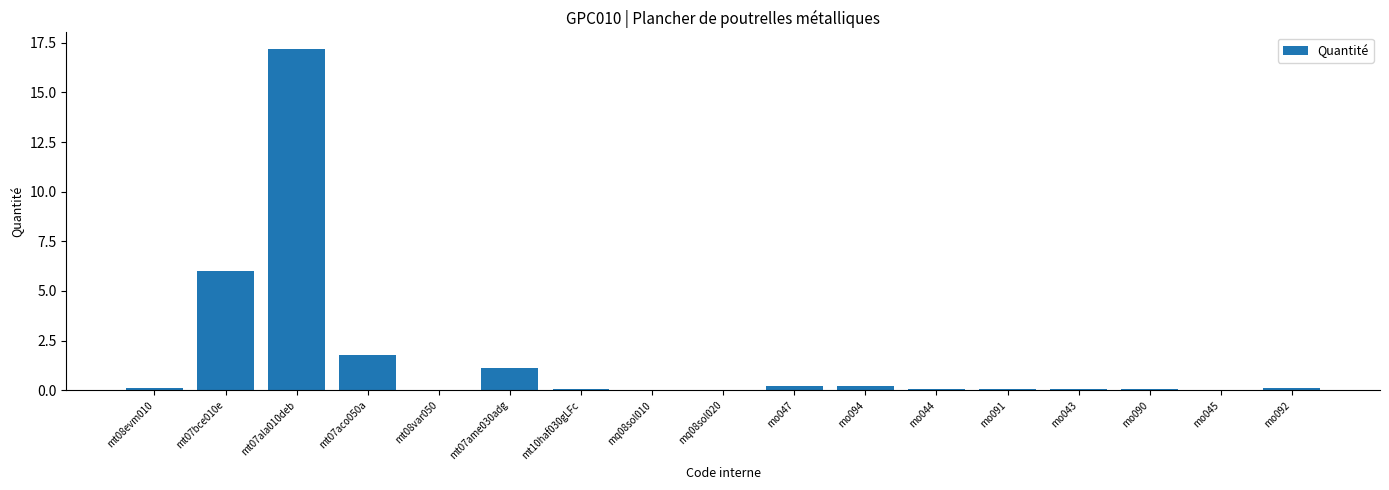

What is the greatest value displayed?

17.2